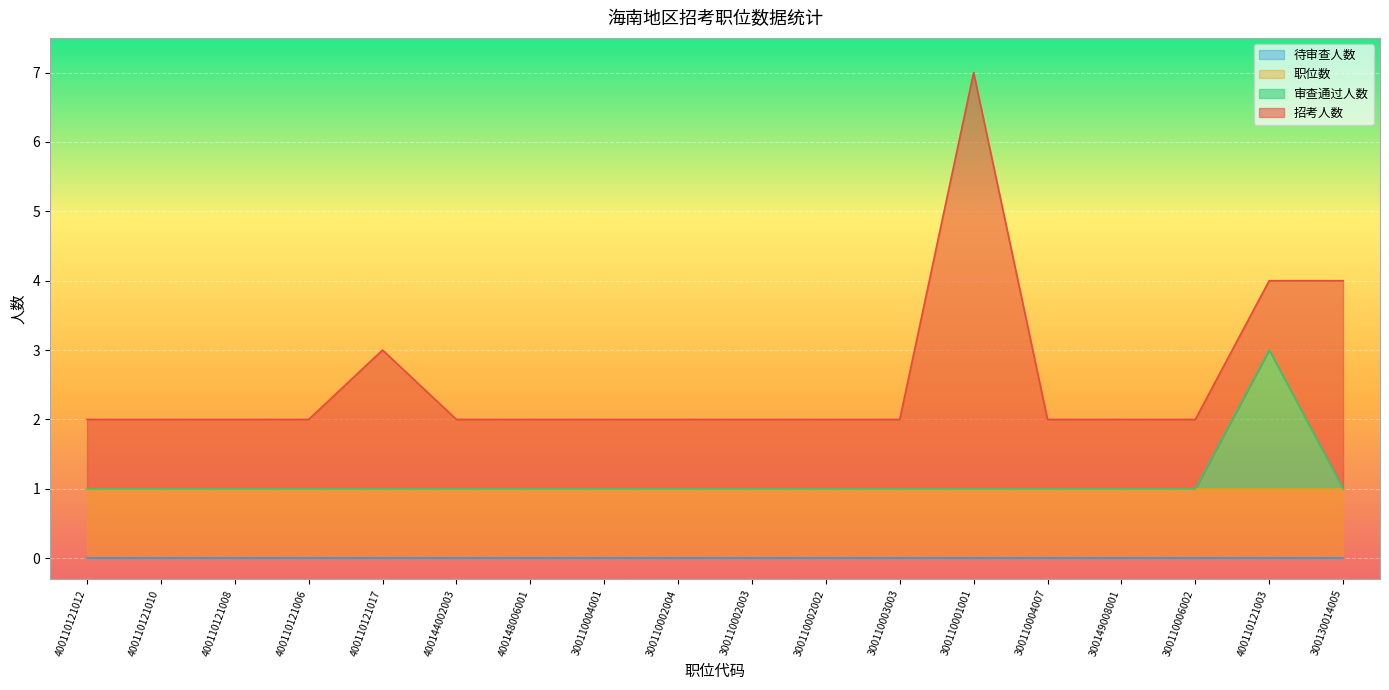

True or false: 职位数 and 待审查人数 cross at least once.

False